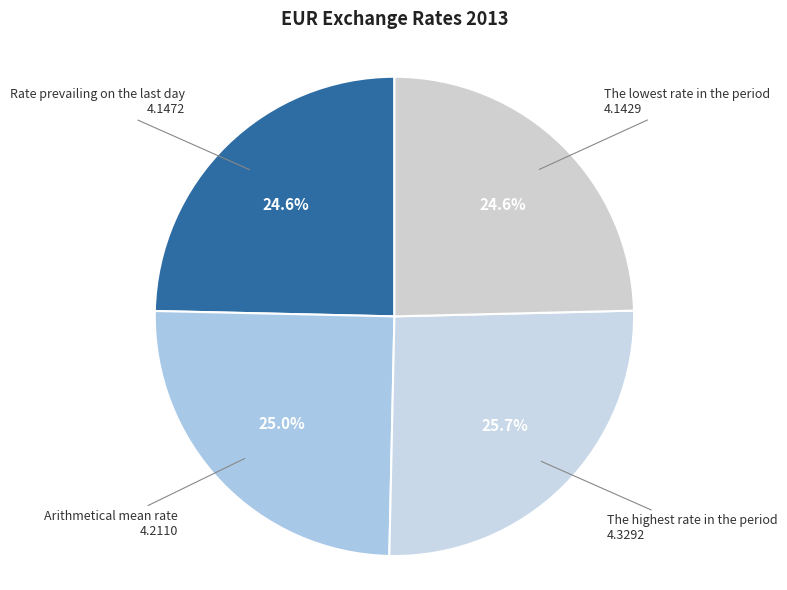

How many segments does this pie chart have?

4